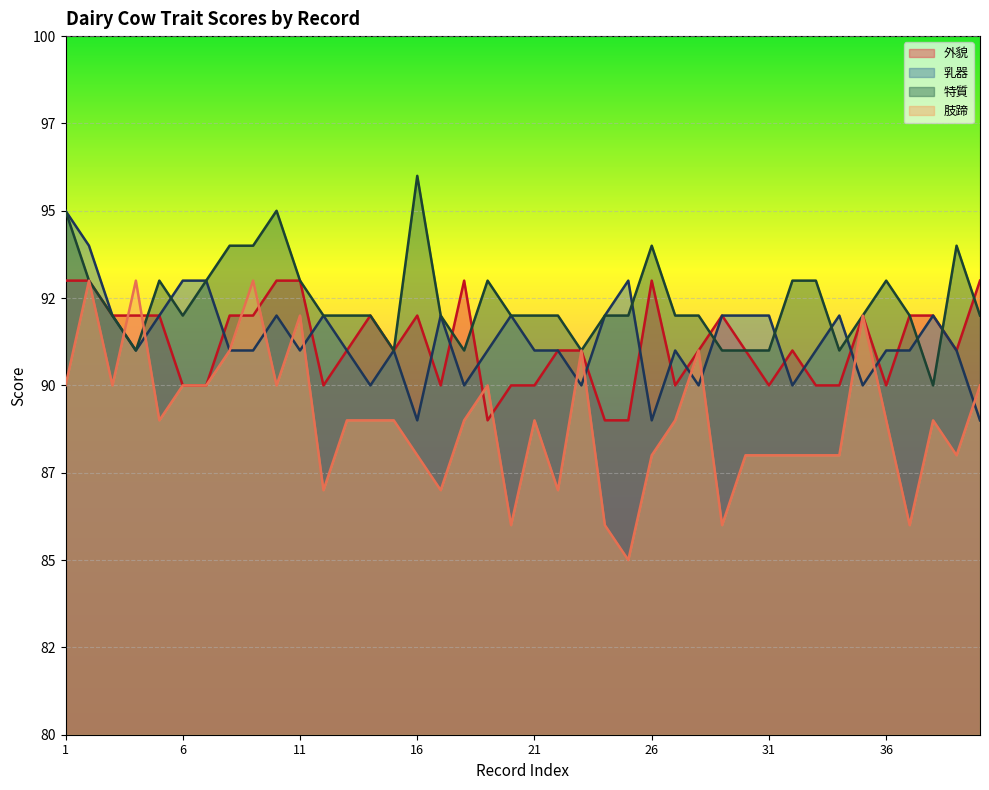

What are all the series names shown in the legend?

外貌, 乳器, 特質, 肢蹄